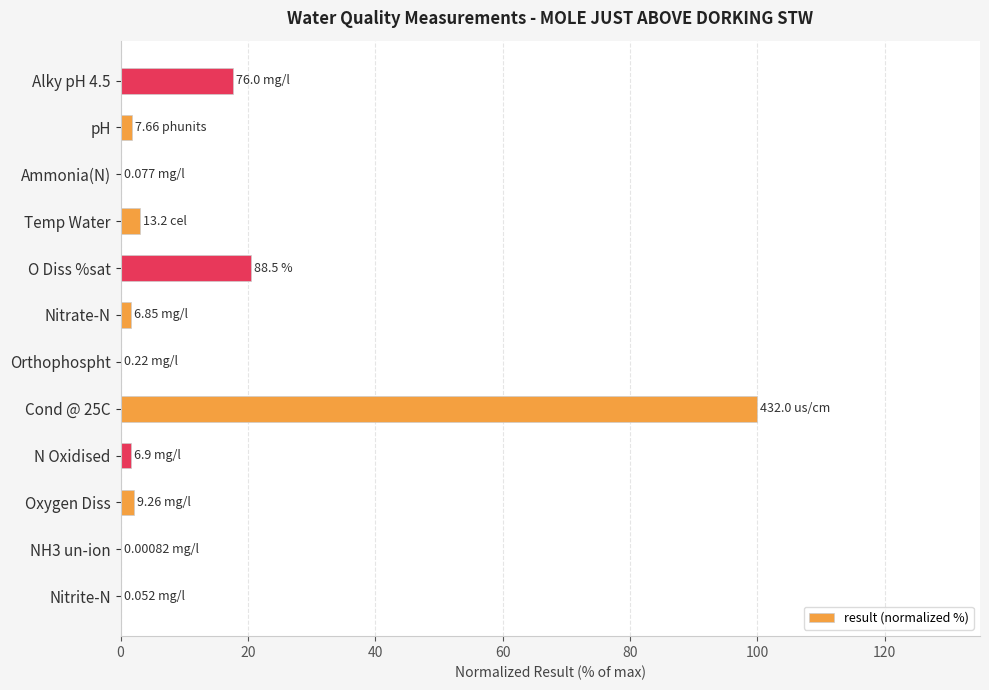

At which label is the value closest to 50?

O Diss %sat